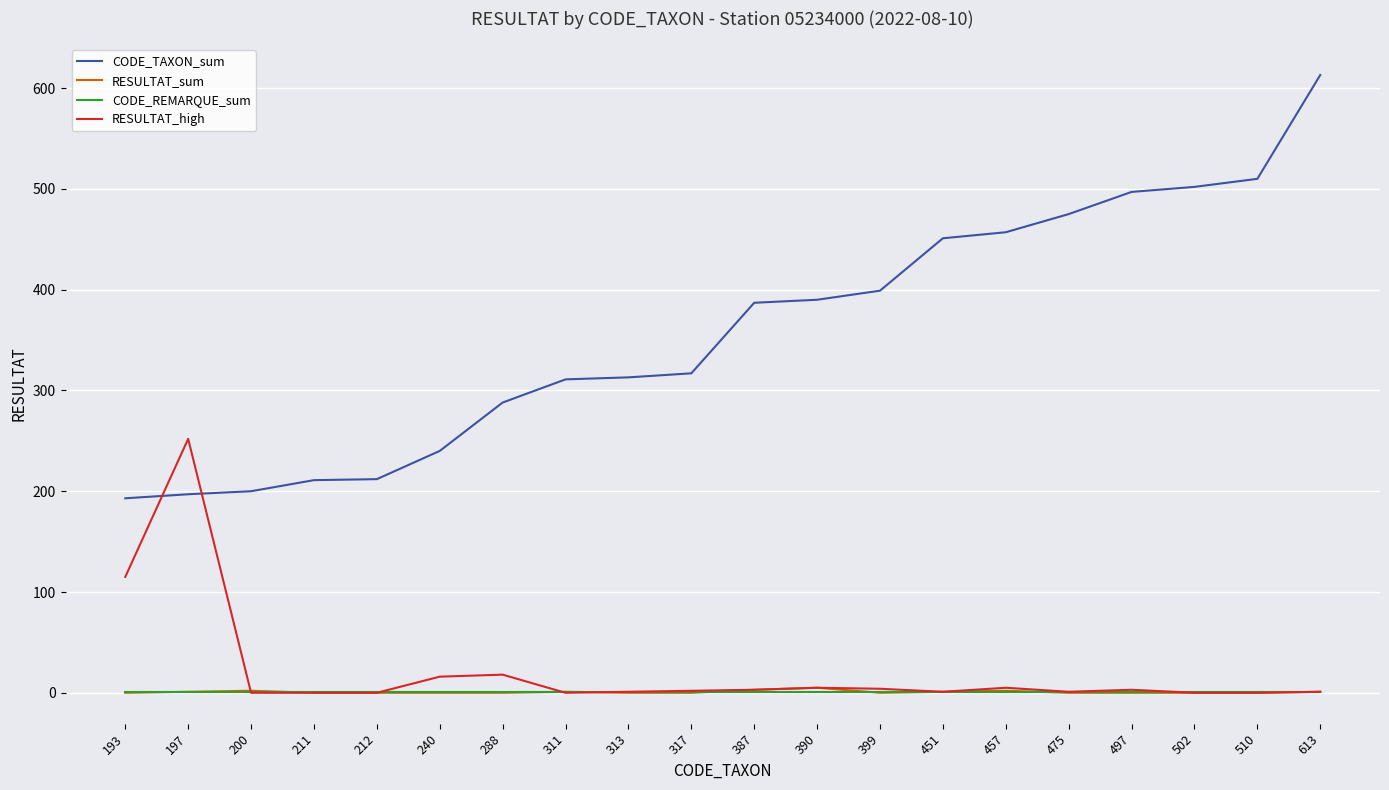

At how many categories does at least one series exceed 23?

20